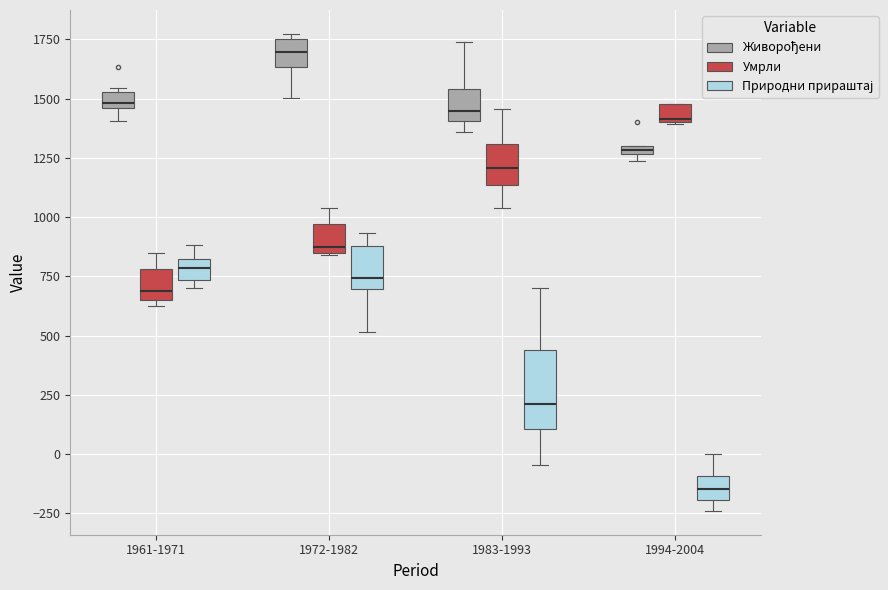

Where is the lower edge of the box for 1983-1993 (Природни прираштај) on the y-axis? The values are not printed on the chart, so give them approximately, as read against the axis.

100